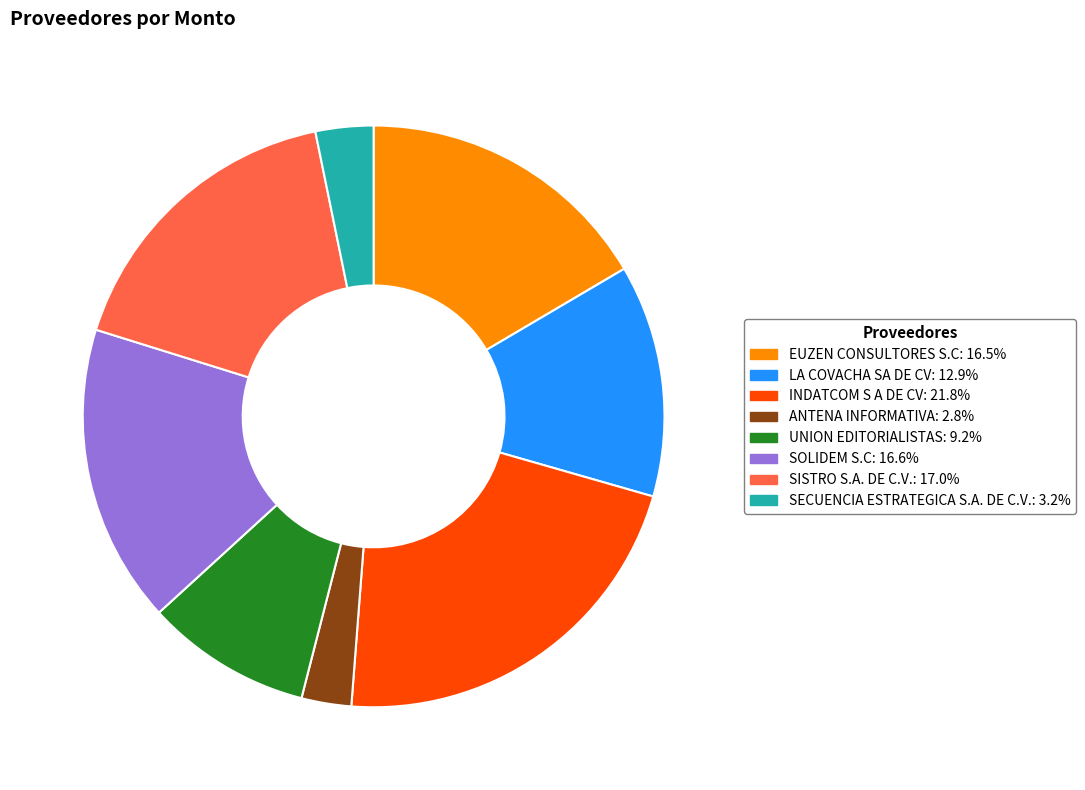

What is the ratio of the value at LA COVACHA SA DE CV to the value at SECUENCIA ESTRATEGICA S.A. DE C.V.?

4.0